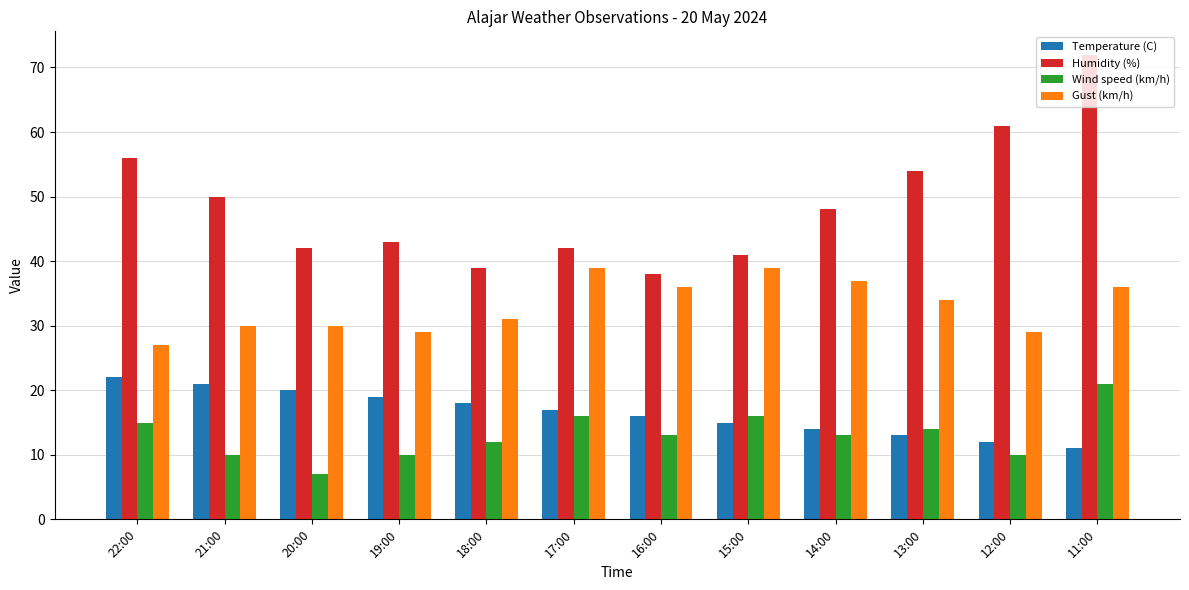

How many bars are there in total?

48